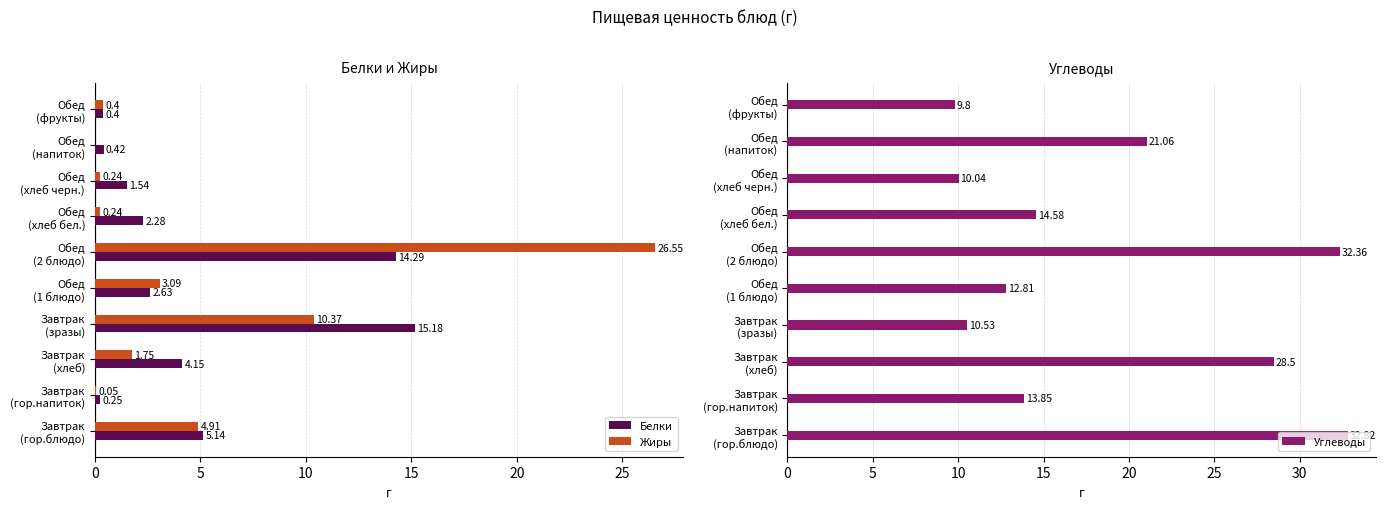

What are all the series names shown in the legend?

Белки, Жиры, Углеводы